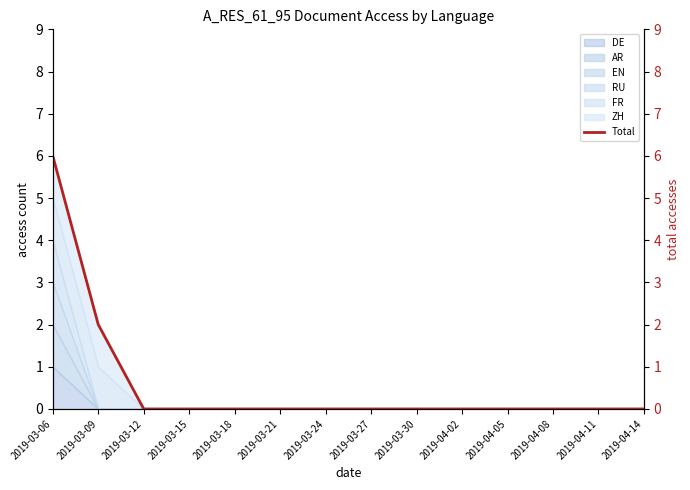

True or false: the data shows 0 at 2019-04-11.

True